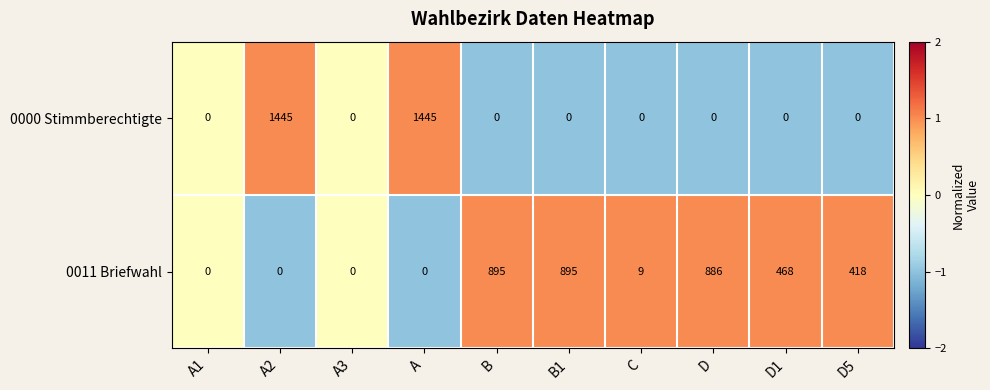

How many series are shown in this chart?

2